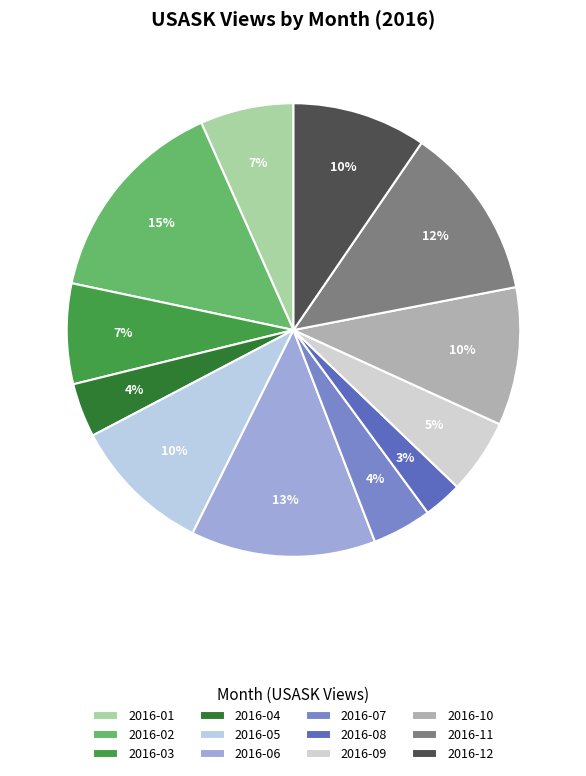

To the nearest percent, what portion does 2016-08 represent?

3%